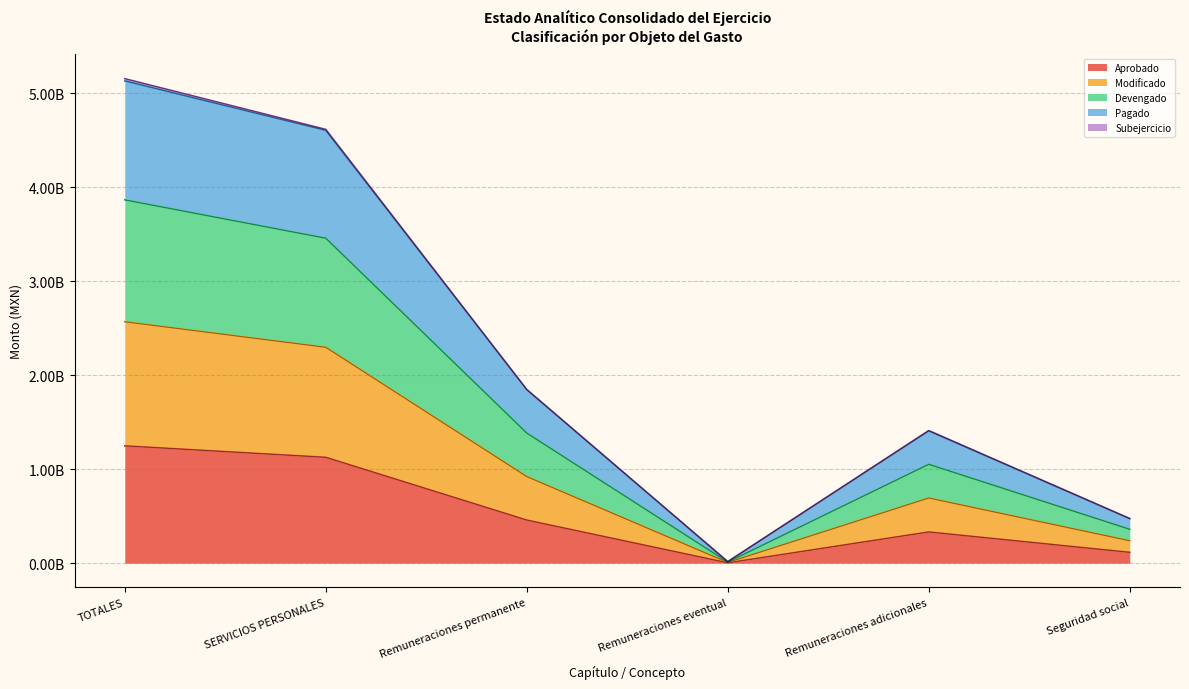

True or false: Aprobado and Modificado cross at least once.

False